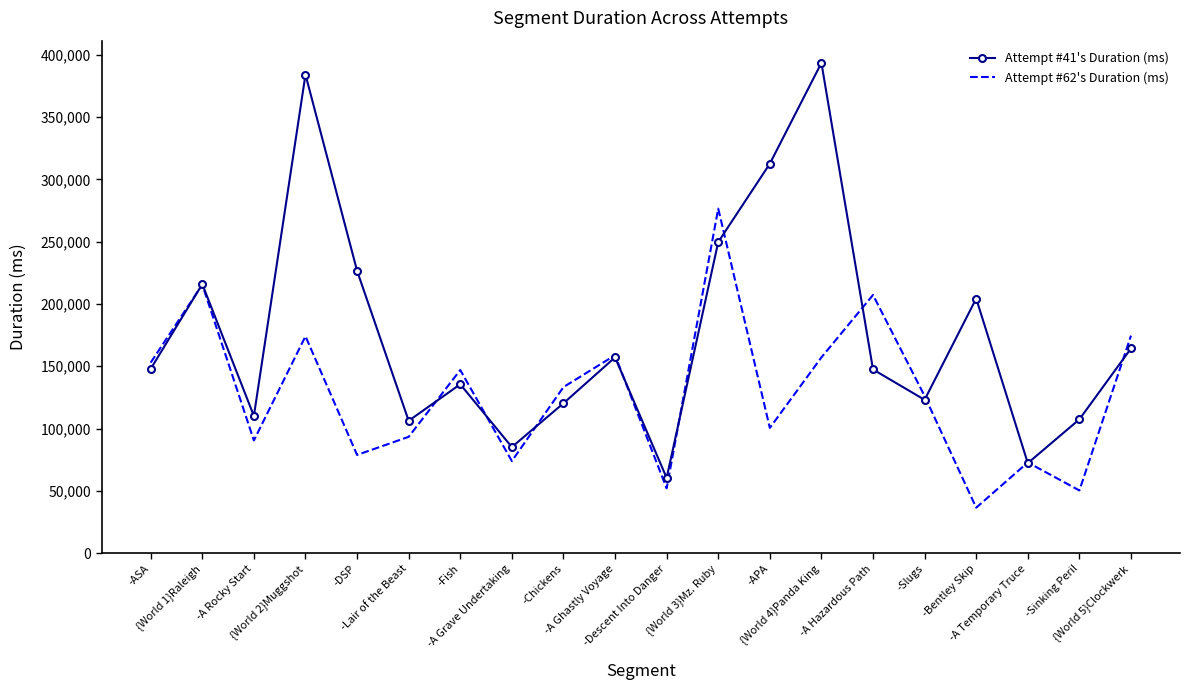

What is the greatest value displayed?

393457